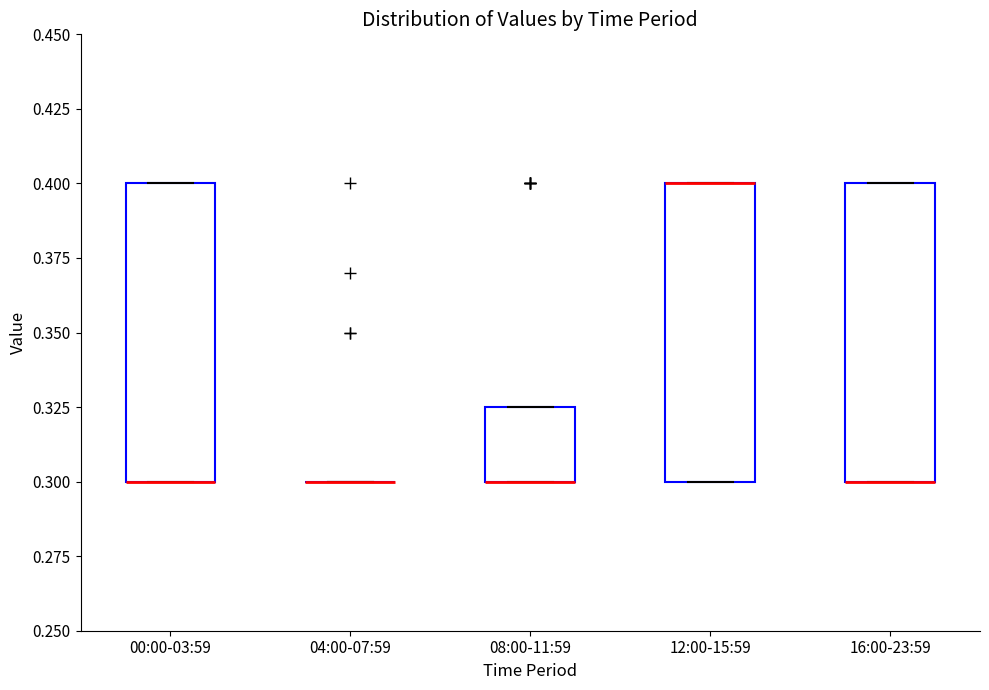

Reading left to right, read every box against the y-axis: the position of its median line, the range the box covers, and the ends of its whiskers. The values are not printed on the chart, so give them approximately, as read against the axis.

00:00-03:59: median 0.300 (drawn on the box's lower edge), box 0.300 to 0.400, whiskers 0.300 to 0.400
04:00-07:59: box collapsed to a line at 0.300, whiskers 0.300 to 0.300
08:00-11:59: median 0.300 (drawn on the box's lower edge), box 0.300 to 0.325, whiskers 0.300 to 0.325
12:00-15:59: median 0.400 (drawn on the box's upper edge), box 0.300 to 0.400, whiskers 0.300 to 0.400
16:00-23:59: median 0.300 (drawn on the box's lower edge), box 0.300 to 0.400, whiskers 0.300 to 0.400